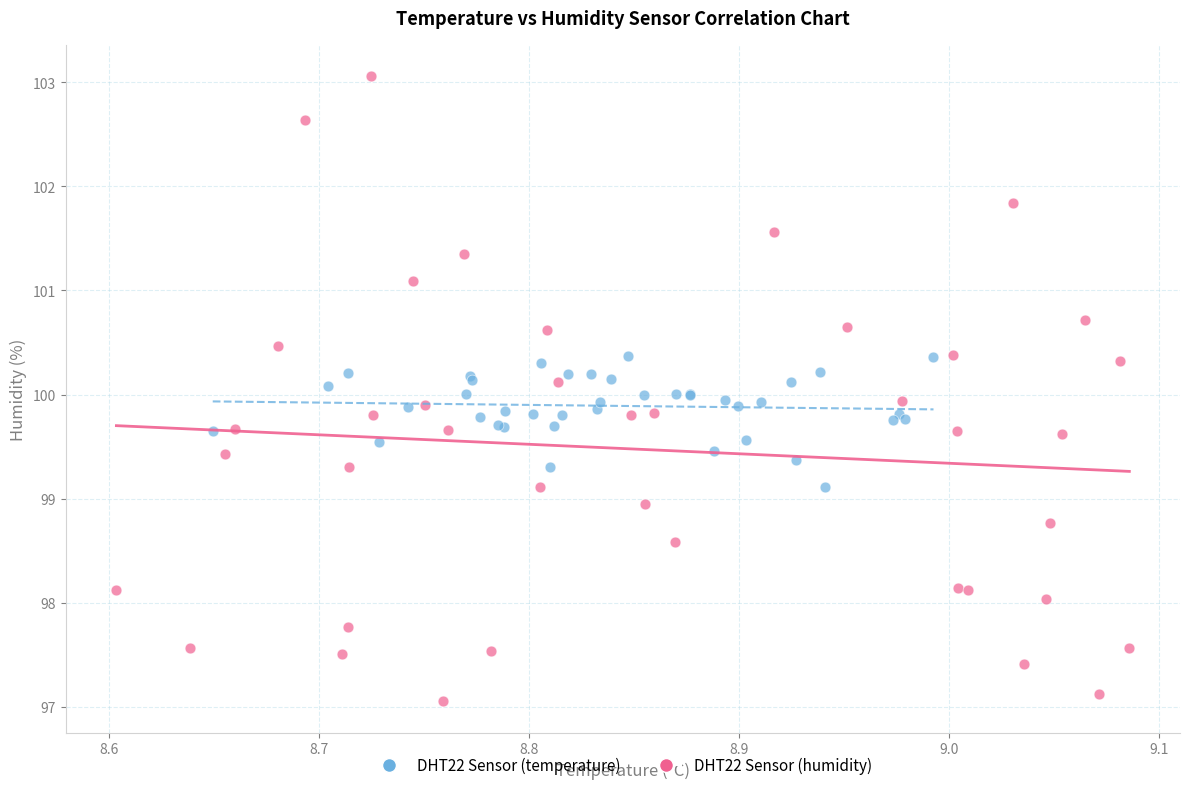

Which series has the widest spread of Y values?

DHT22 Sensor (humidity)